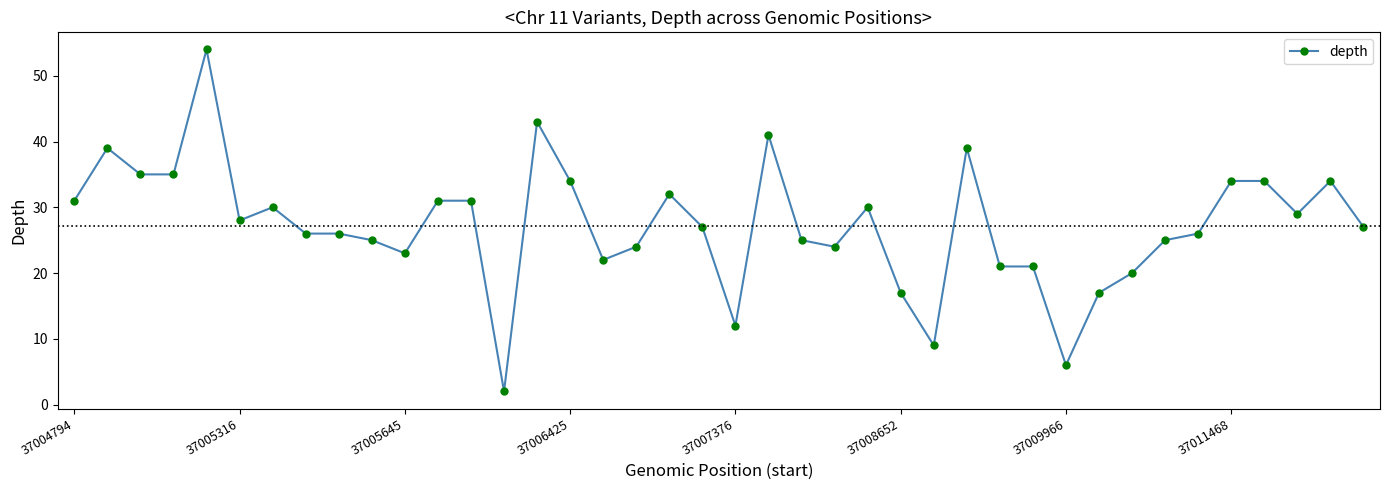

What is the maximum value shown in the chart?

54